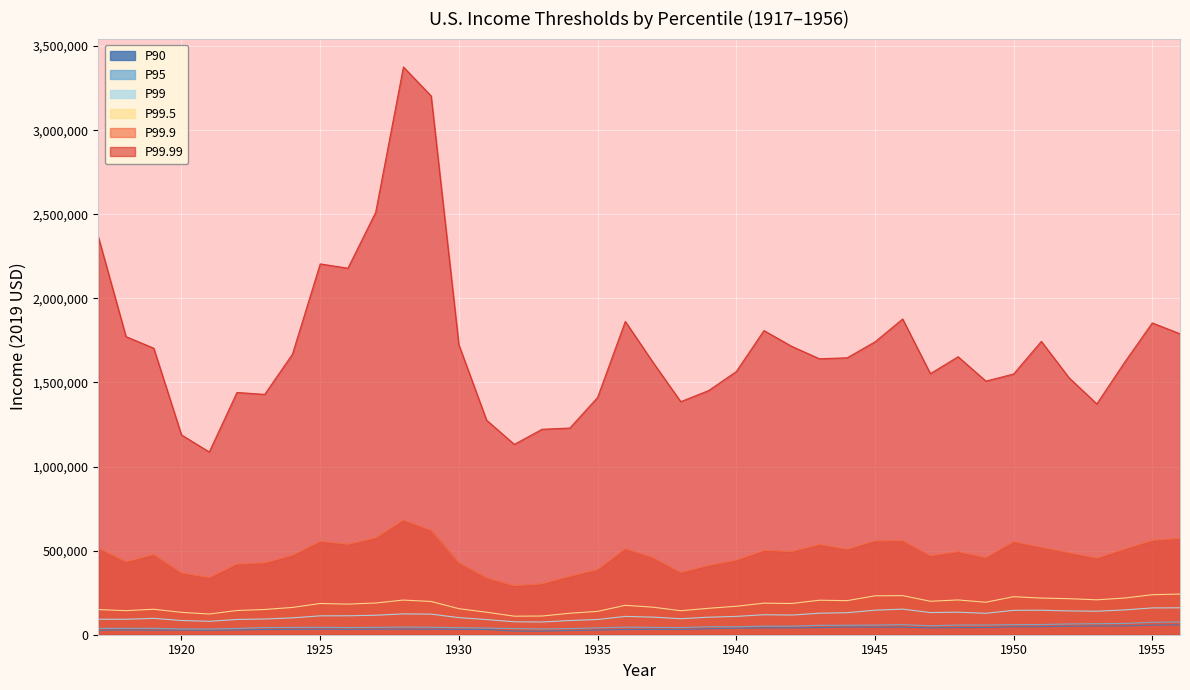

How many values in the P99.99 series are below 1646592?

20